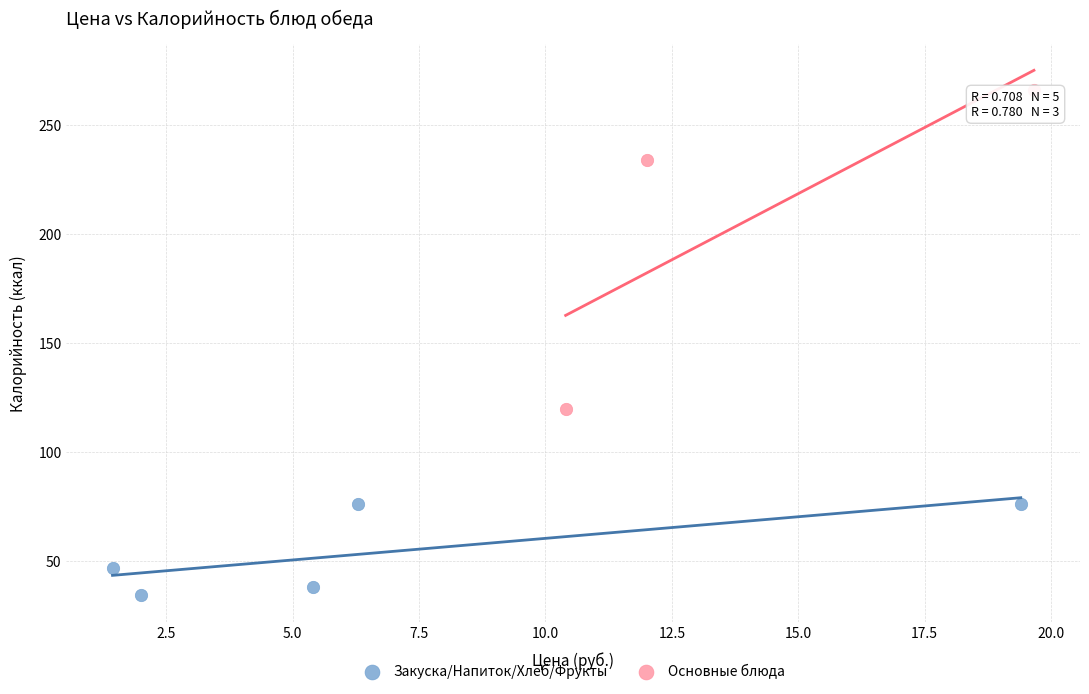

What are all the series names shown in the legend?

Закуска/Напиток/Хлеб/Фрукты, Основные блюда